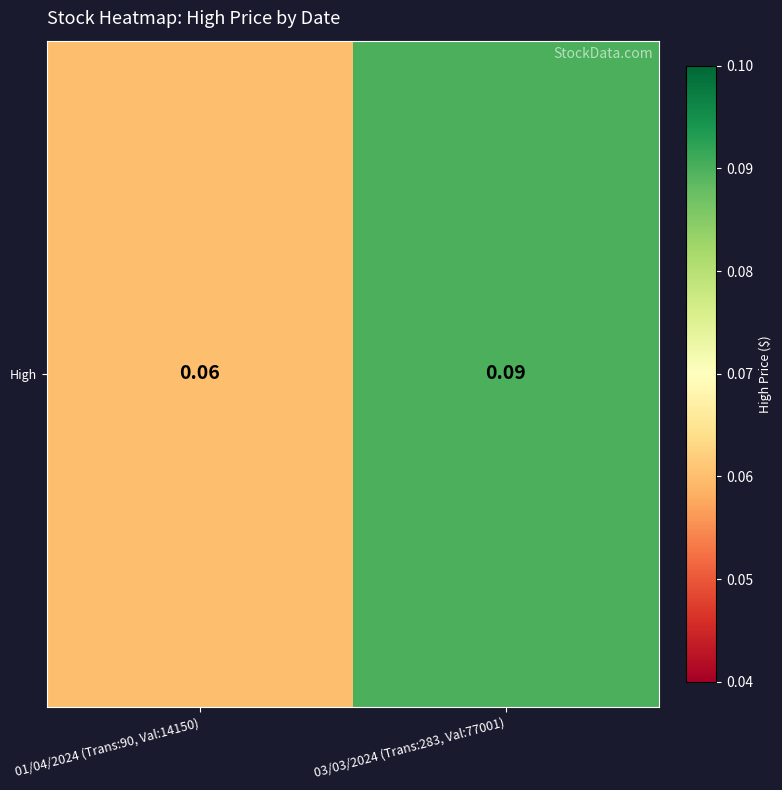

The chart shows a value of 0.1 at 01/04/2024 (Trans:90, Val:14150). True or false?

True